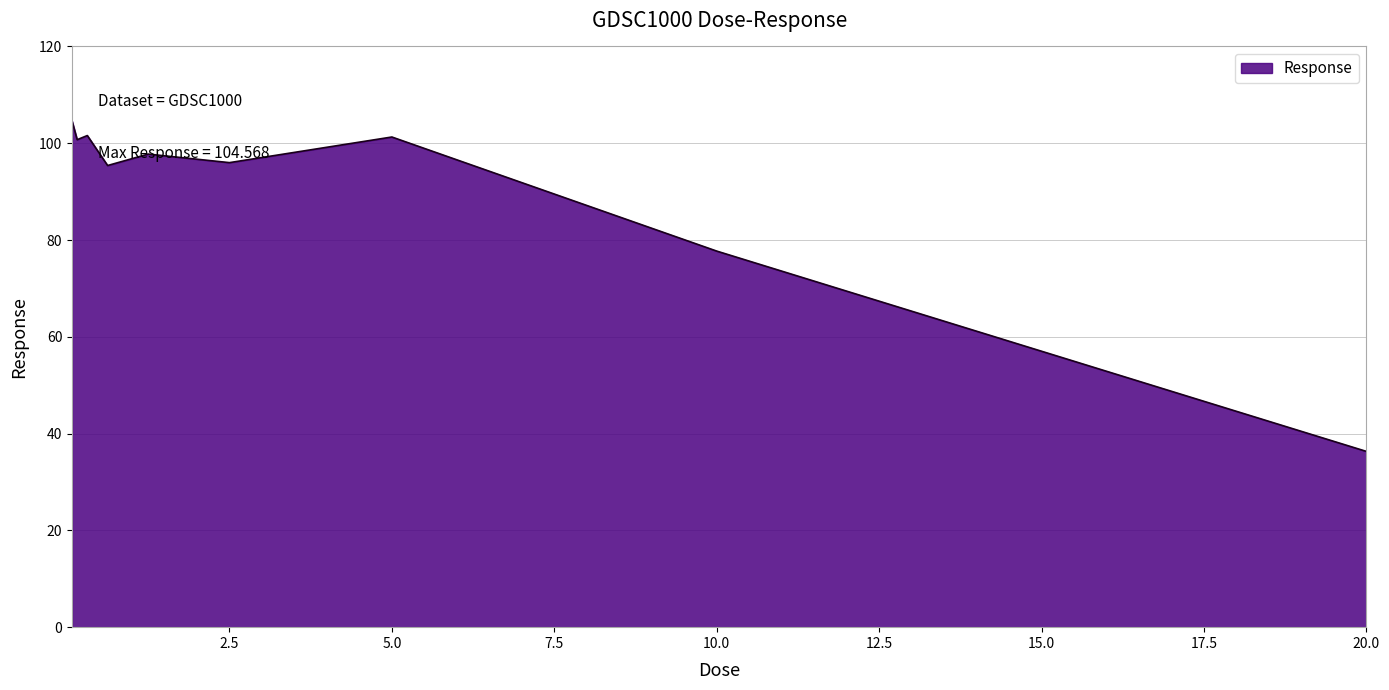

What is the greatest value displayed?

104.6